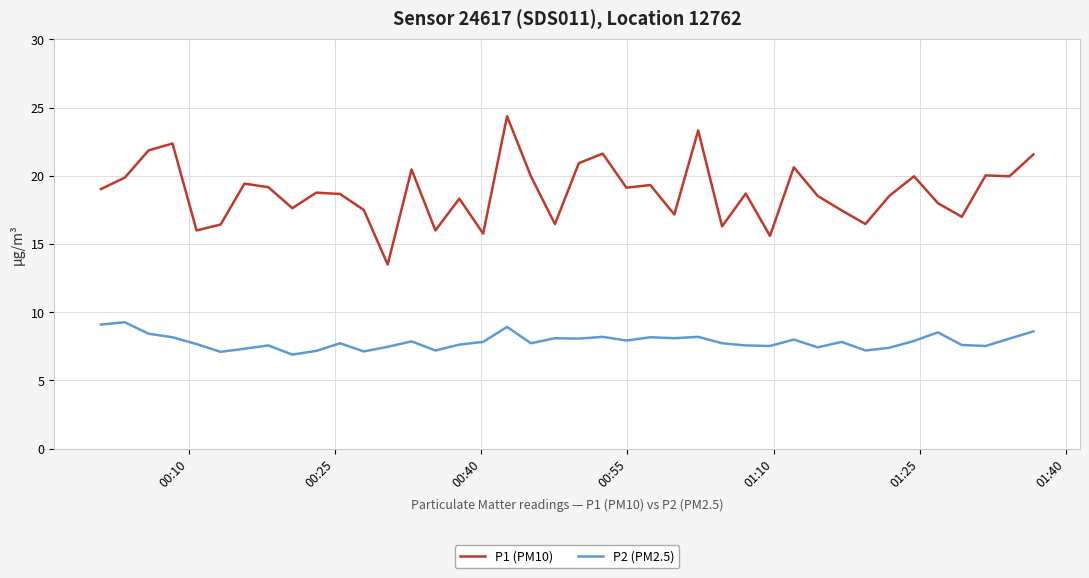

In P1 (PM10), how many points are lower than both neighbors (excluding endpoints)?

13